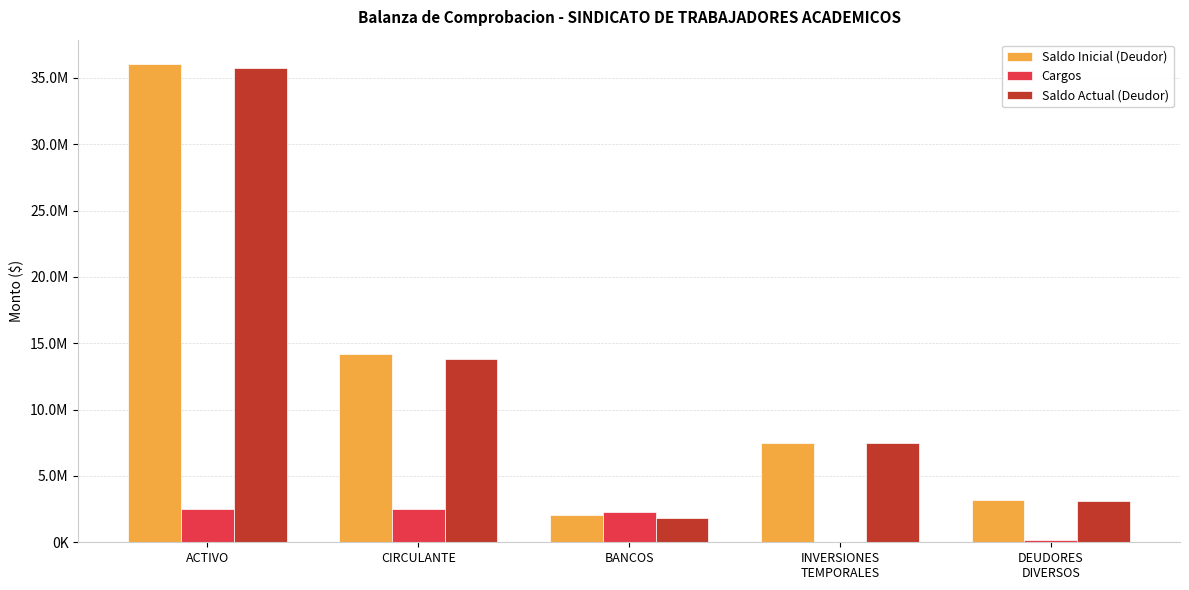

Reading left to right, what are all the values shown in this chart?

Saldo Inicial (Deudor): ACTIVO=36079442.5	CIRCULANTE=14202019.5	BANCOS=2078964.3	INVERSIONES
TEMPORALES=7467998.5	DEUDORES
DIVERSOS=3168409.6
Cargos: ACTIVO=2501516.7	CIRCULANTE=2473103.2	BANCOS=2286529.9	INVERSIONES
TEMPORALES=0.0	DEUDORES
DIVERSOS=184573.3
Saldo Actual (Deudor): ACTIVO=35746232.2	CIRCULANTE=13840395.8	BANCOS=1815014.3	INVERSIONES
TEMPORALES=7467998.5	DEUDORES
DIVERSOS=3088920.2